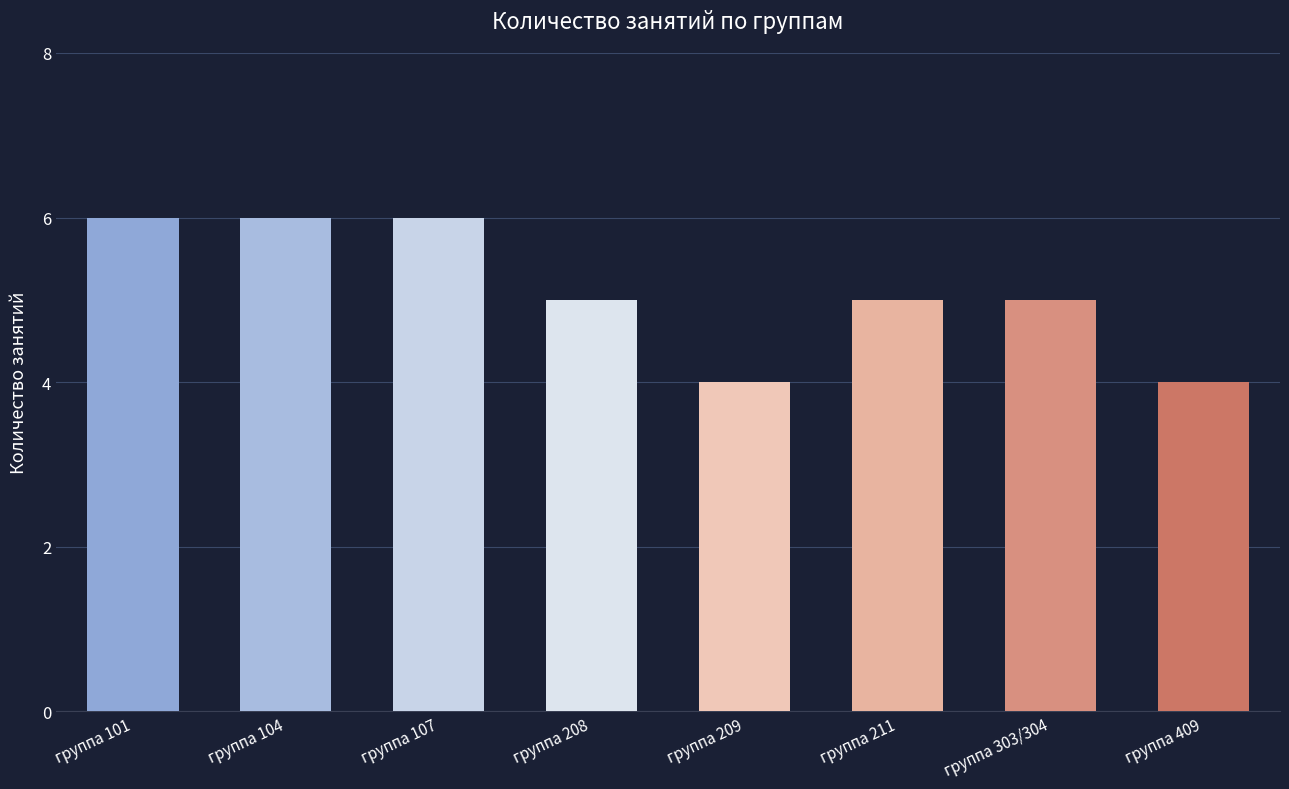

How many categories are shown in the chart?

8